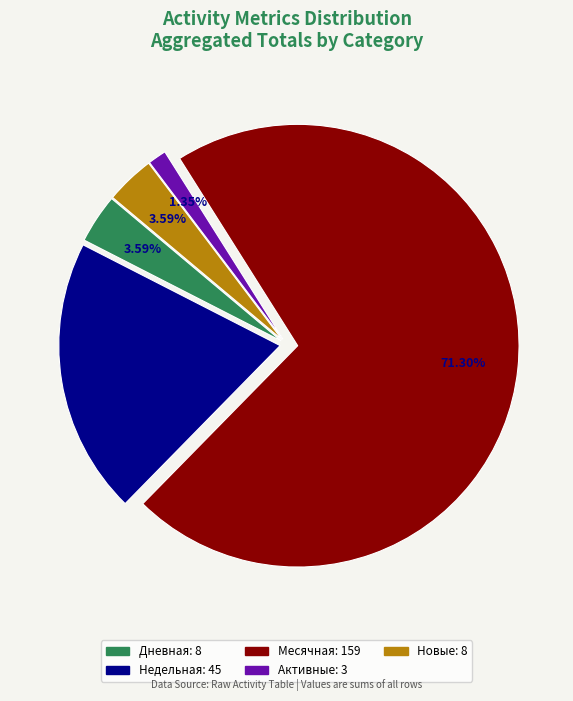

Is there a majority slice in this chart?

Yes